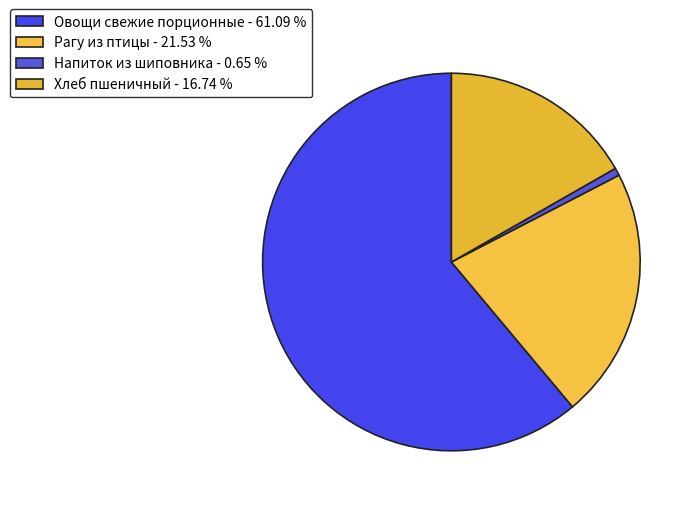

How many slices are in this pie chart?

4